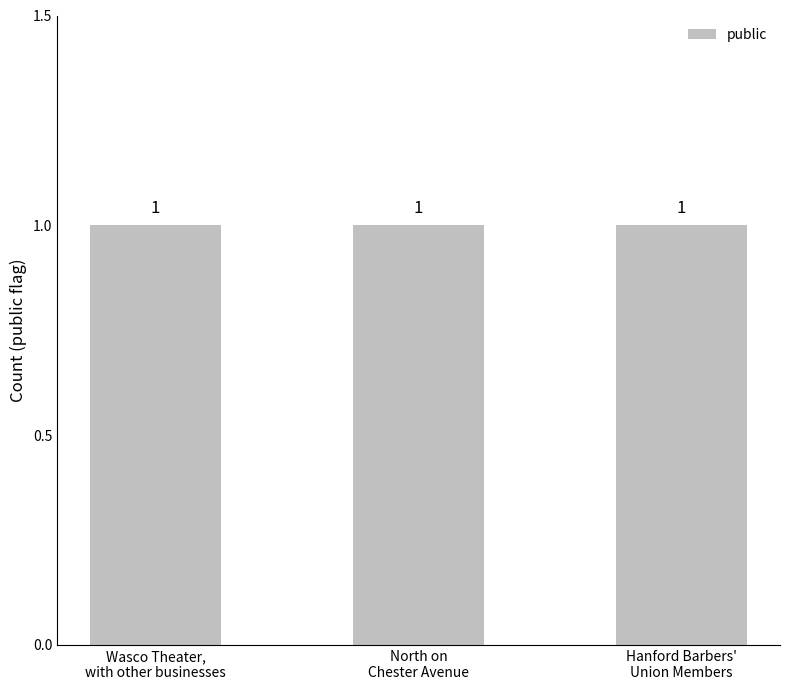

Is it true that public equals 0 at Hanford Barbers'
Union Members?

False